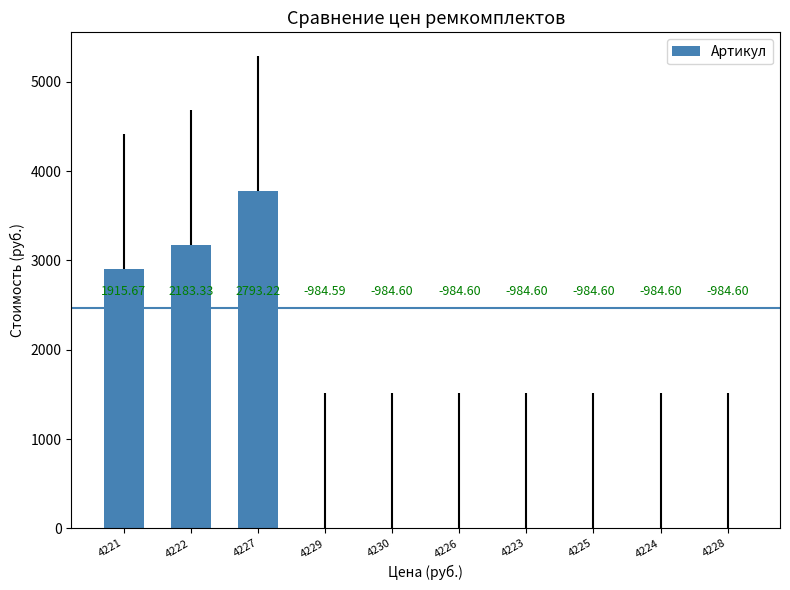

Reading right to left, extract all data points from this chart.

0.0	0.0	0.0	0.0	0.0	0.0	0.0	3777.8	3167.9	2900.3